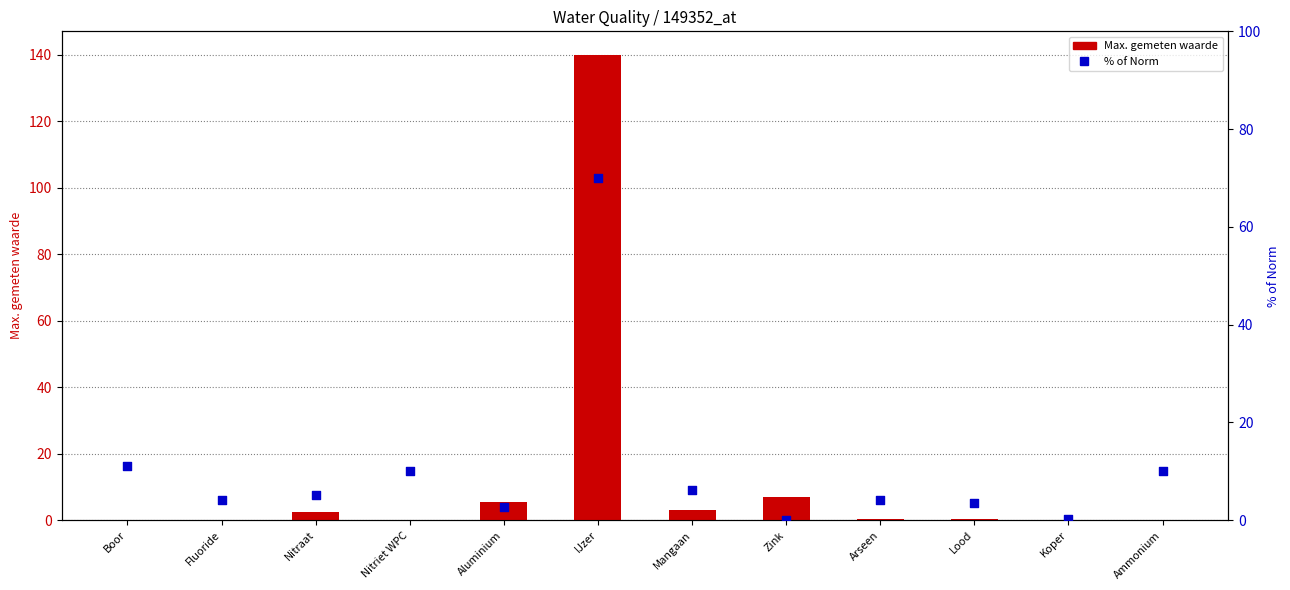

Which series contains the lowest Y value?

Max. gemeten waarde in het net